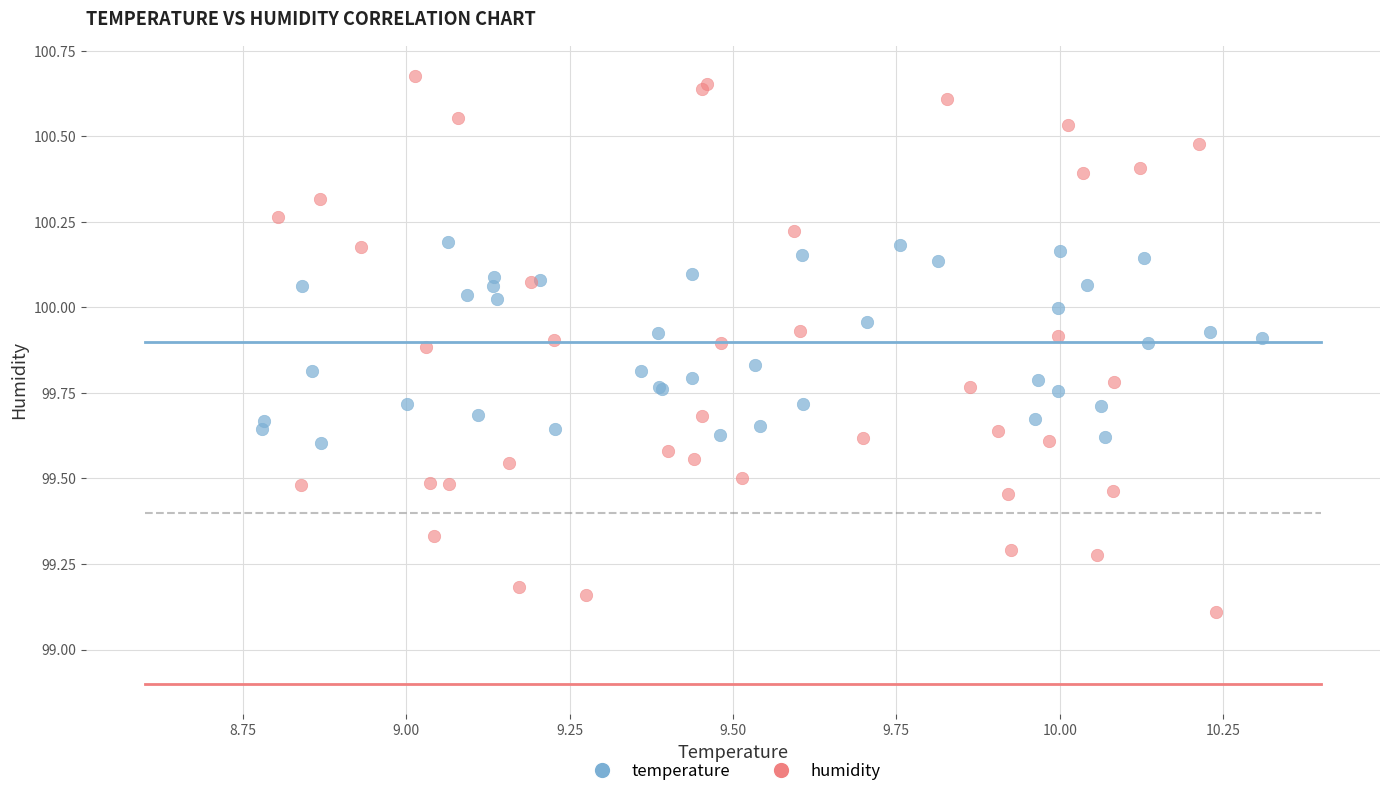

What are all the series names shown in the legend?

temperature, humidity